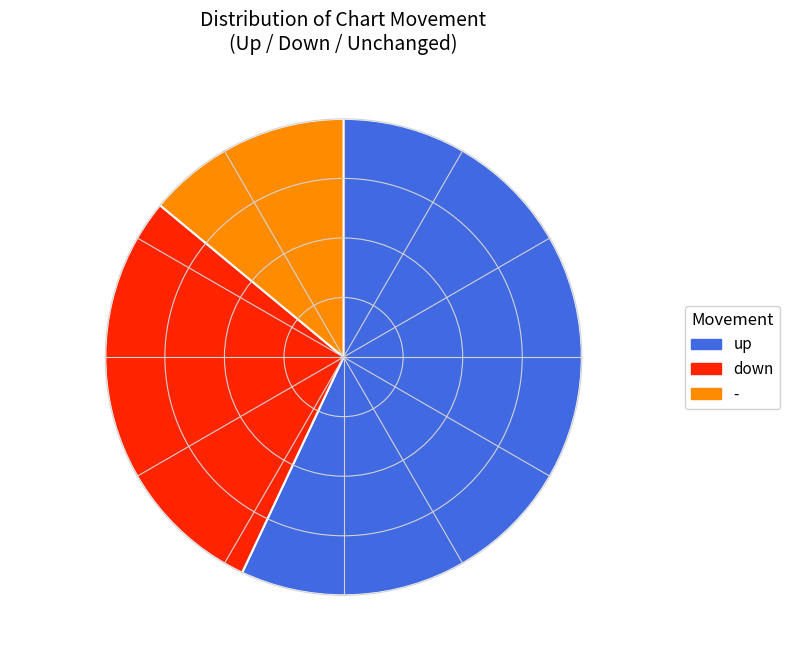

What is the ratio of the value at - to the value at up?

0.2